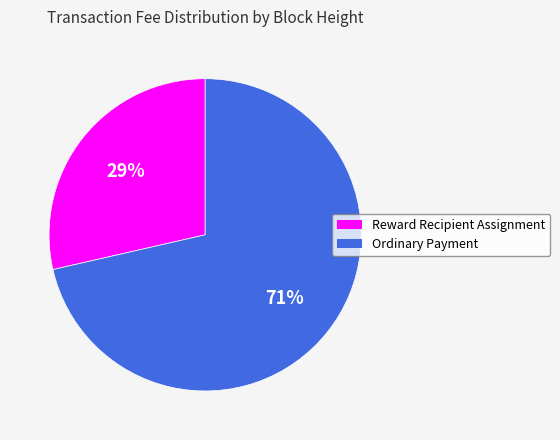

How many slices are in this pie chart?

2